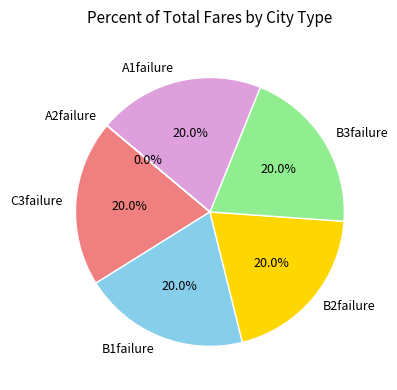

What percentage do B3failure and C3failure together represent?

40.0%